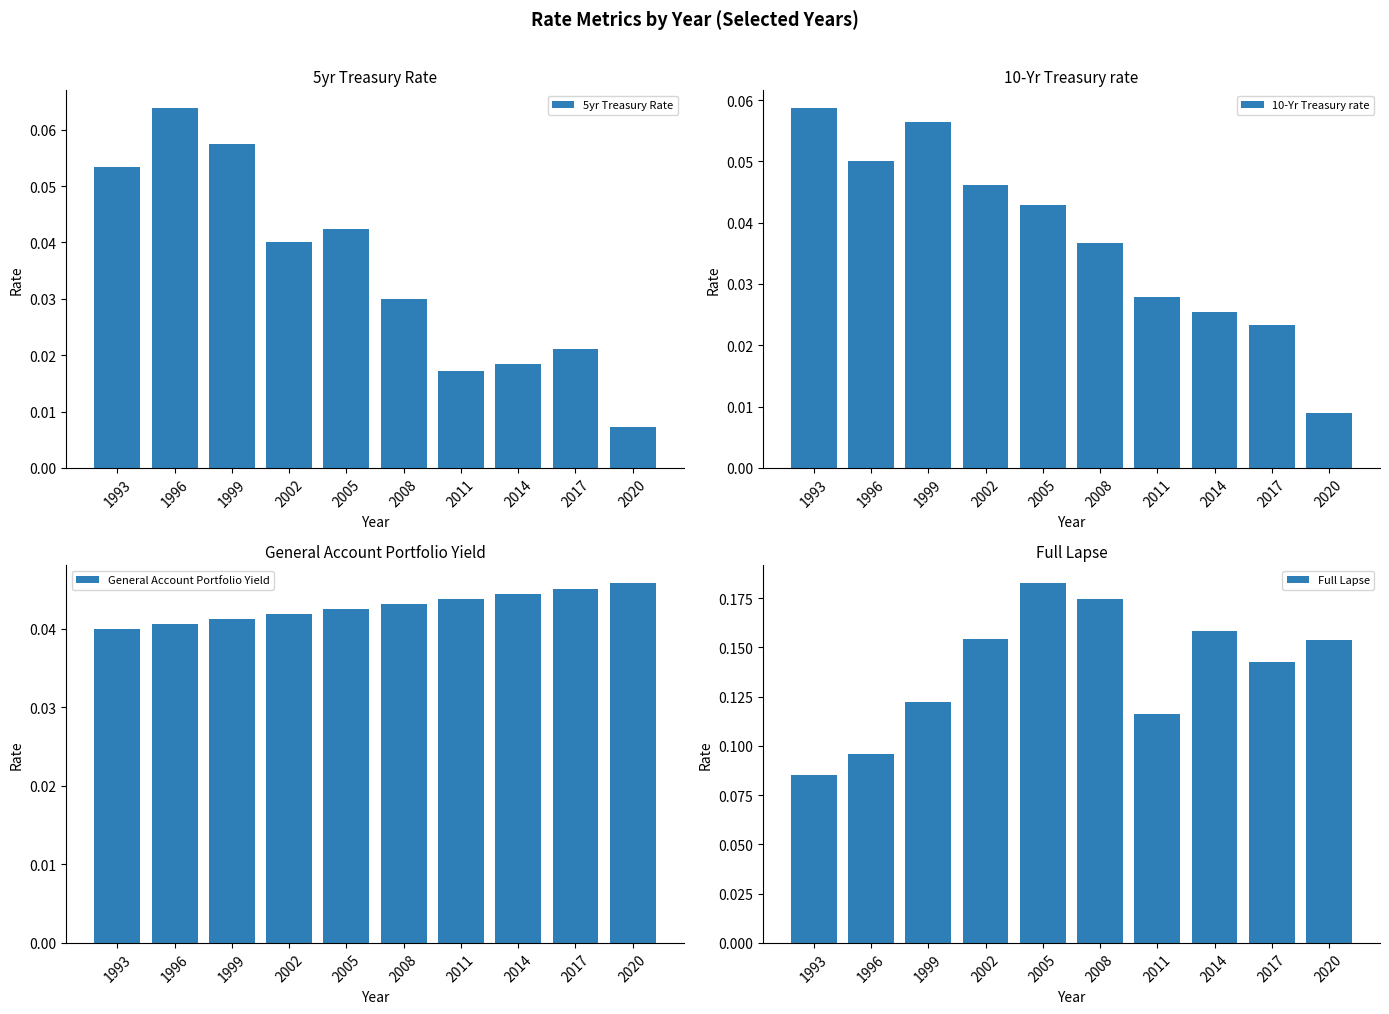

Where is Full Lapse nearest to the value 0?

1993